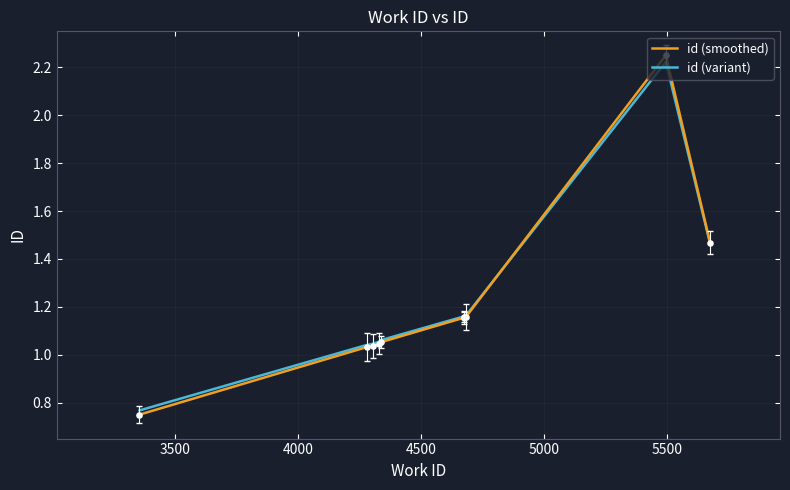

What is the total value across all series at 4500?

2.1